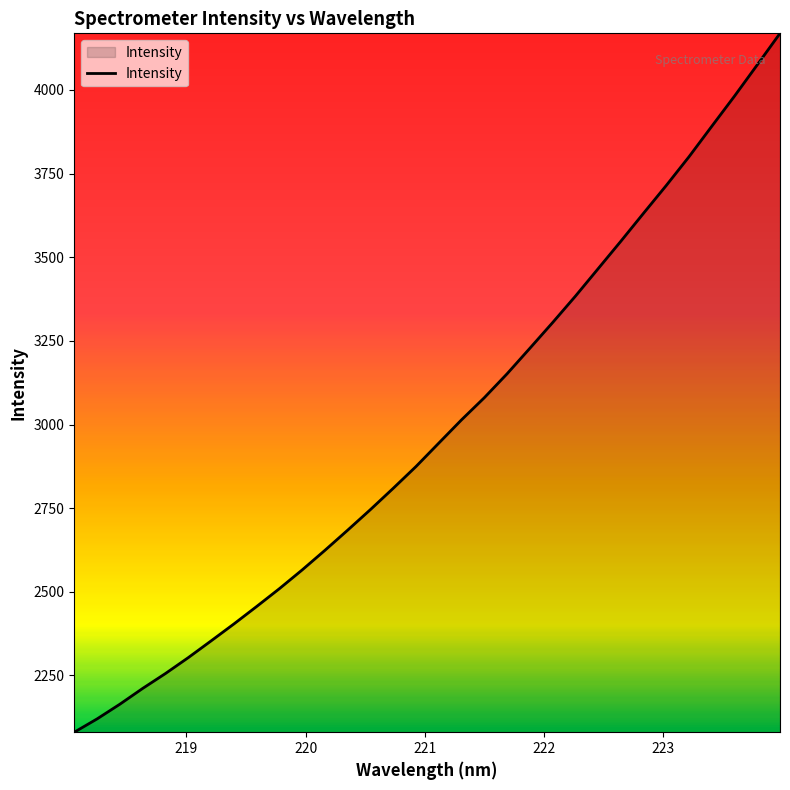

What is the greatest value displayed?

4169.4